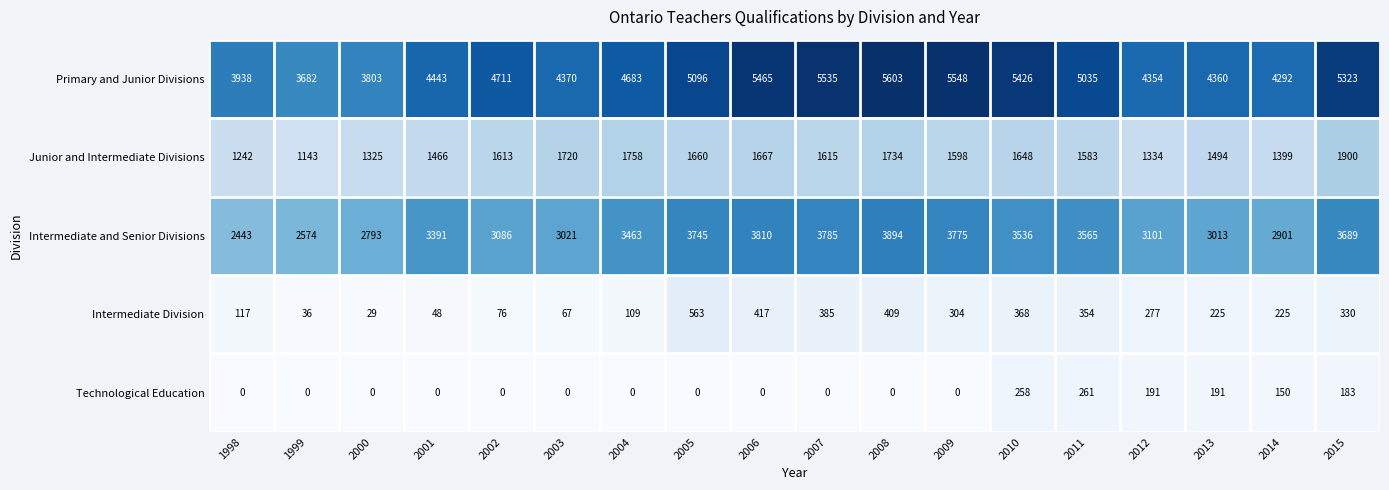

How many values in the Intermediate and Senior Divisions series are below 3463?

9